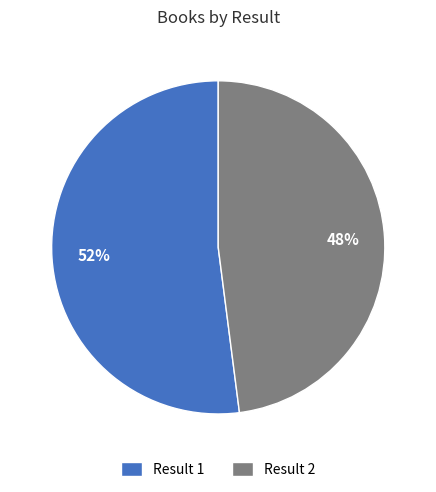

Do Result 1 and Result 2 together represent more than half of the pie?

Yes